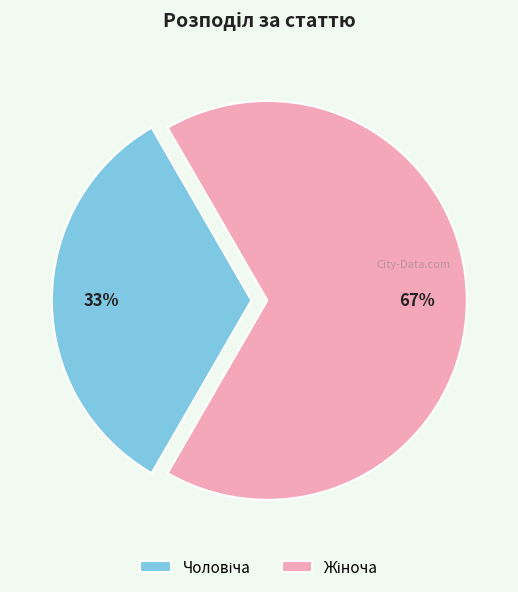

To the nearest percent, what is the average slice percentage?

50%